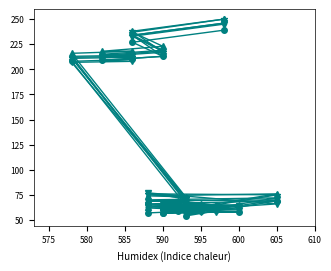

At which category does SRS3570561 reach its first local peak?

605